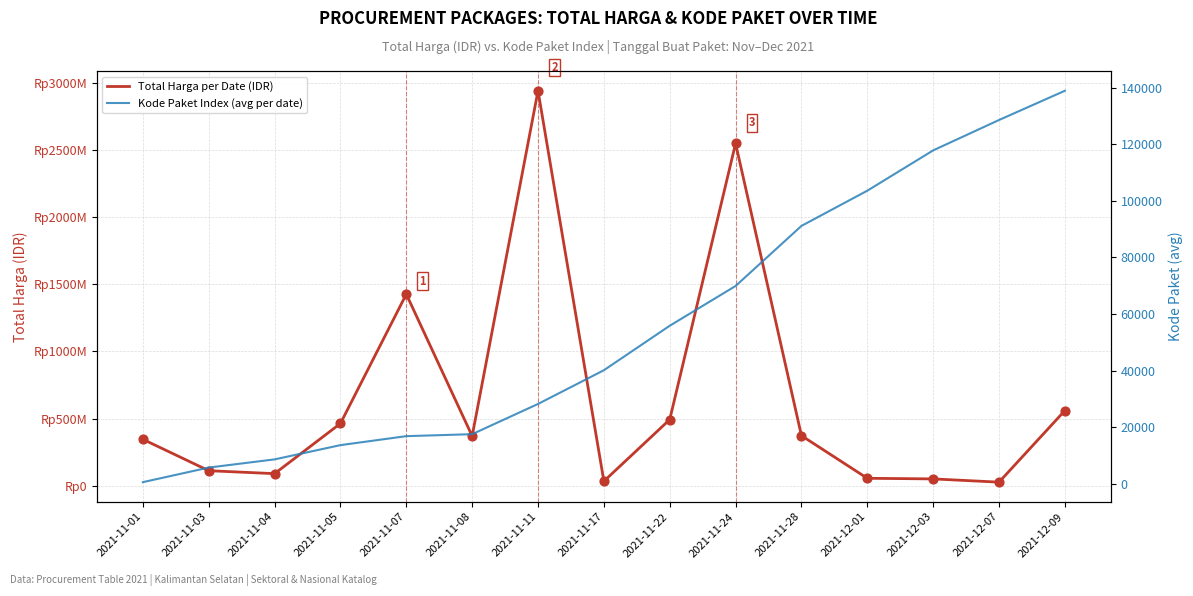

Is the value of Total Harga per Date (IDR) at 2021-11-05 greater than the value of Kode Paket Index (avg per date) at 2021-11-08?

Yes